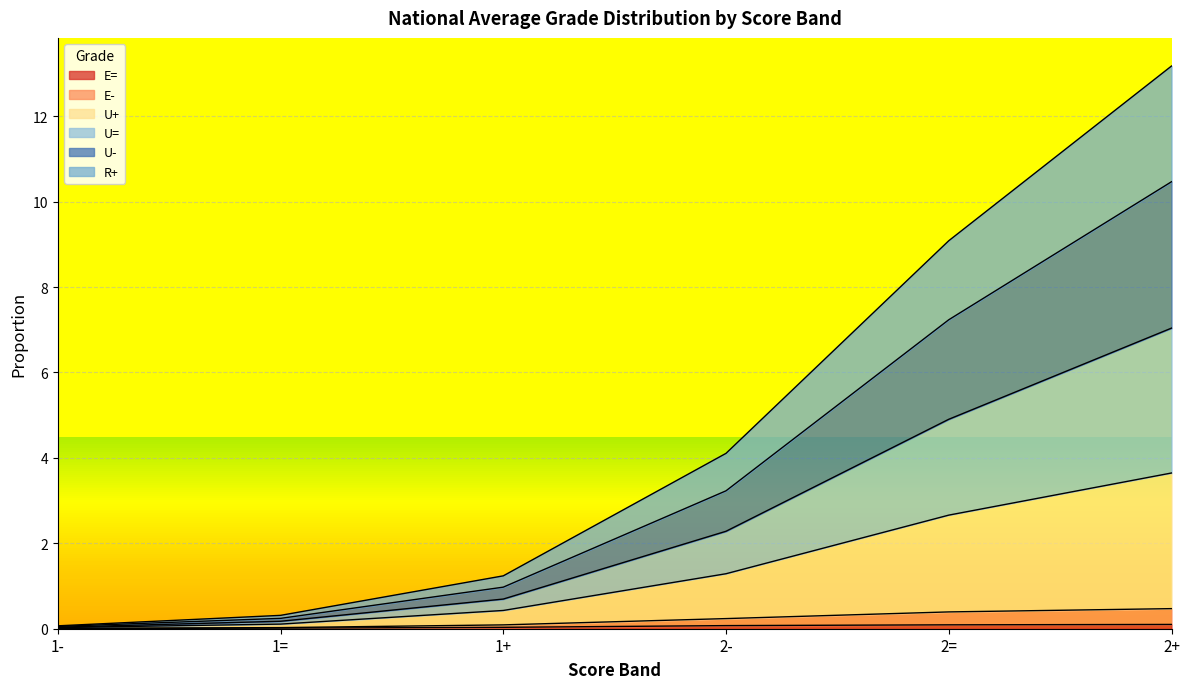

How many lines are shown in the chart?

6